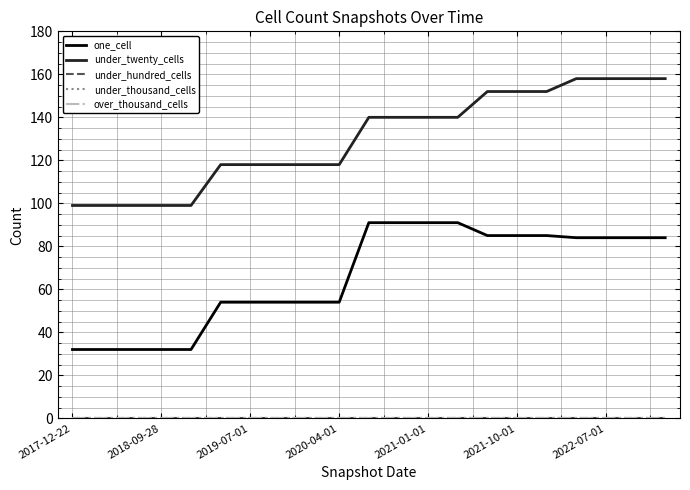

Where is under_thousand_cells nearest to the value 0?

2017-12-22